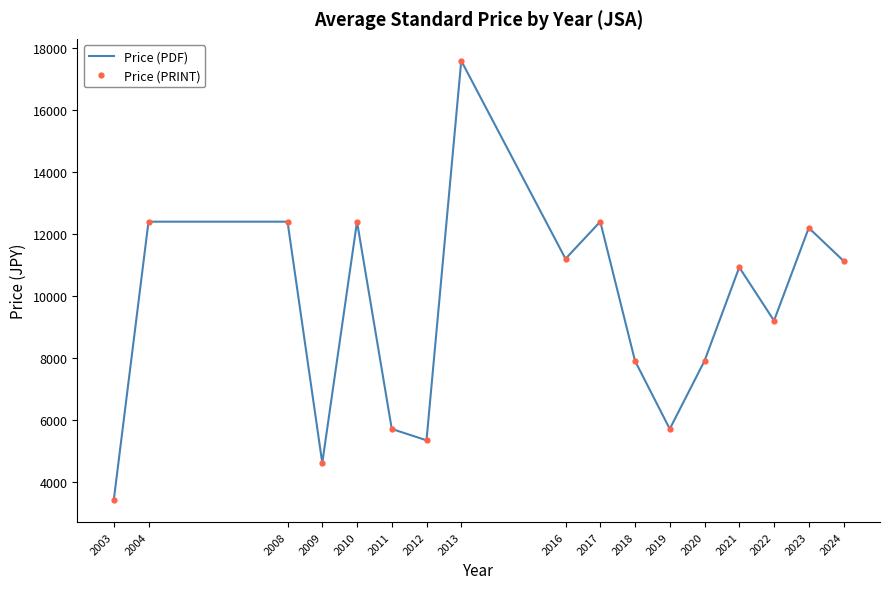

True or false: Price (PRINT) and Price (PDF) cross at least once.

False